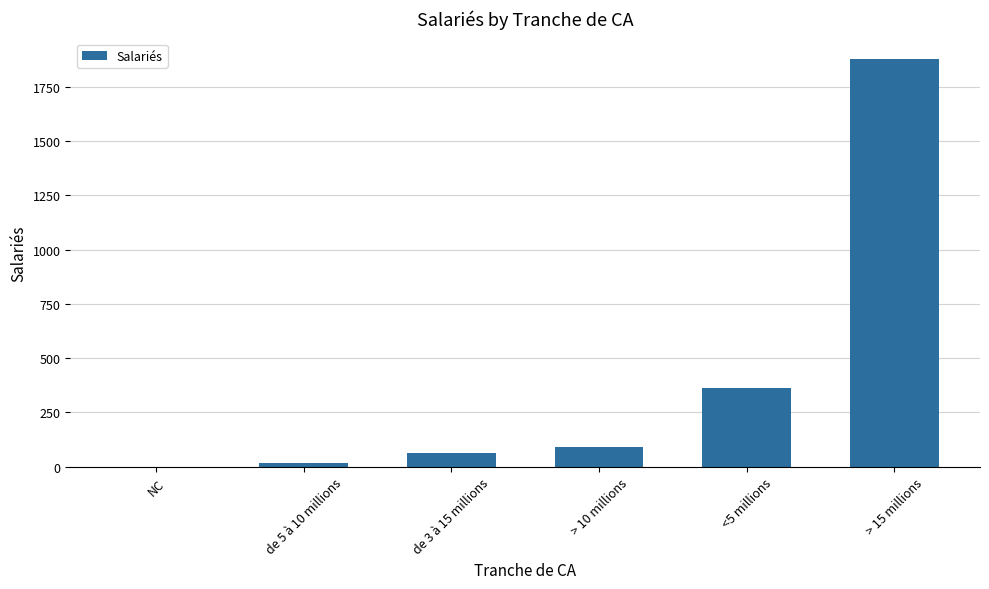

What is the greatest value displayed?

1878